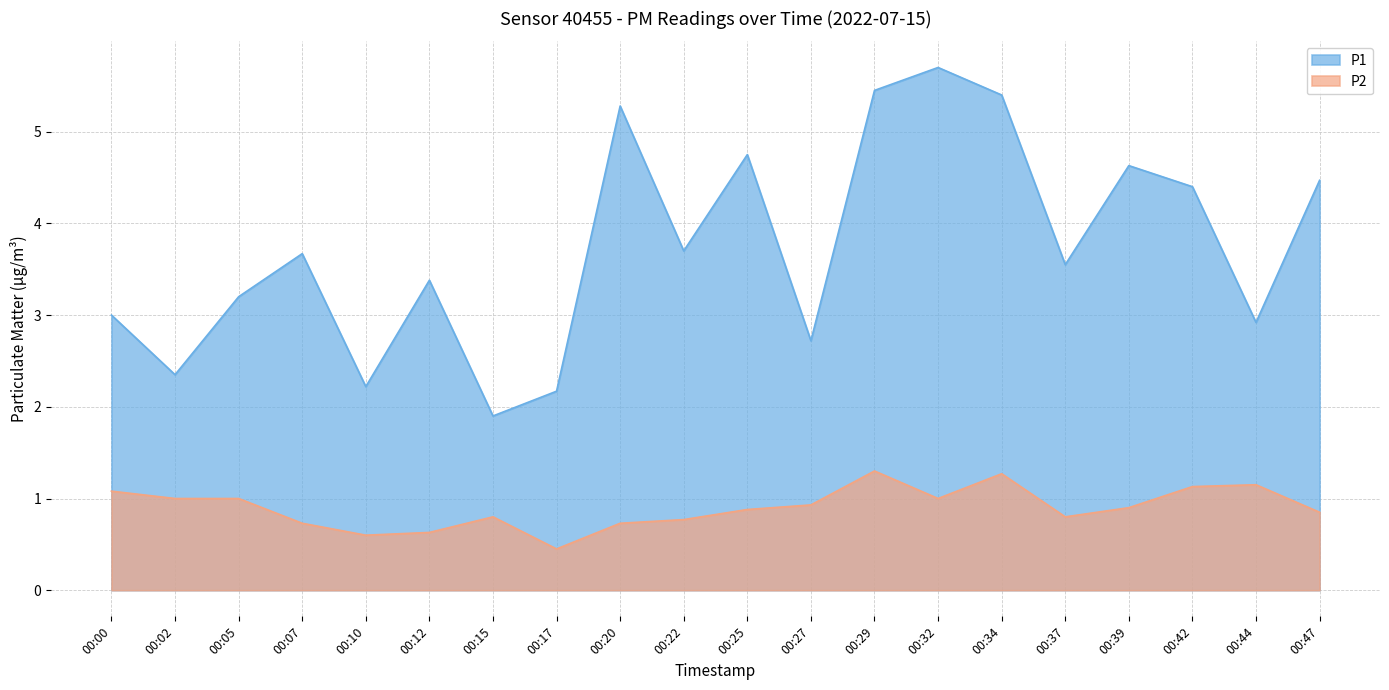

Where is P2 nearest to the value 0?

00:17